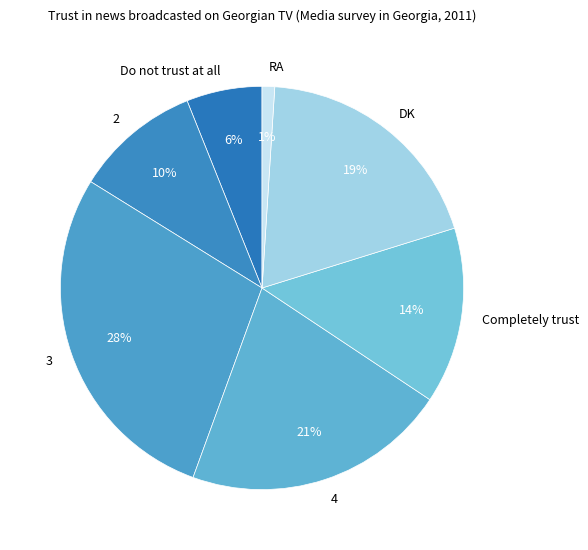

To the nearest percent, what is the average slice percentage?

14%